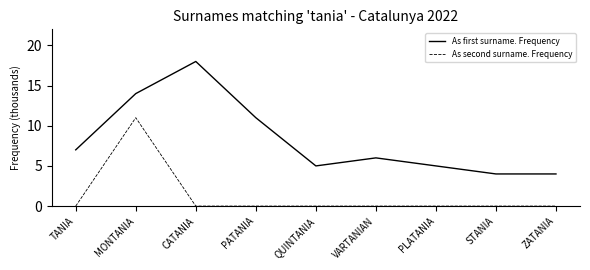

Is it true that As first surname. Frequency equals 8 at VARTANIAN?

False